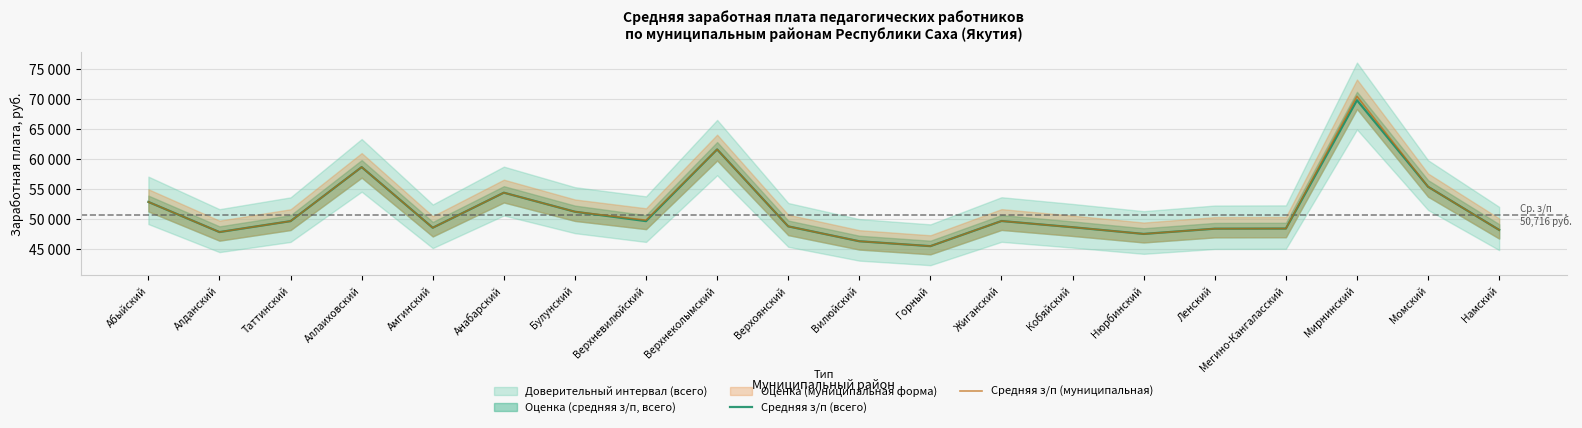

What is the label of the 17th point from the right?

Аллаиховский